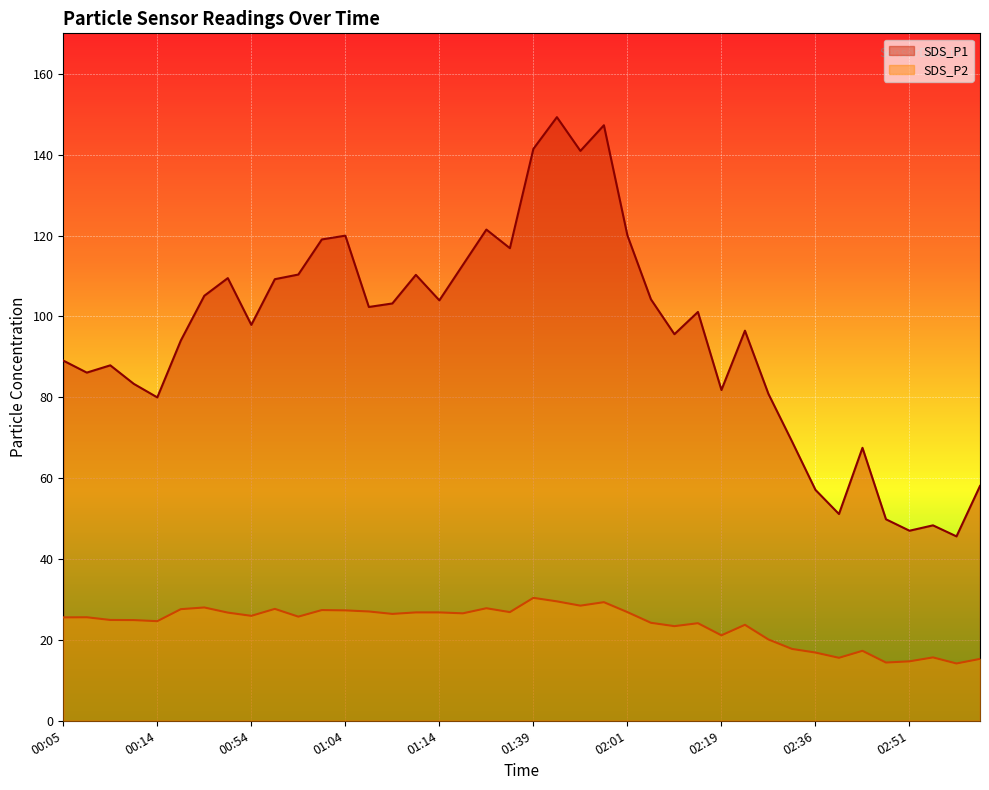

True or false: SDS_P1 and SDS_P2 cross at least once.

False